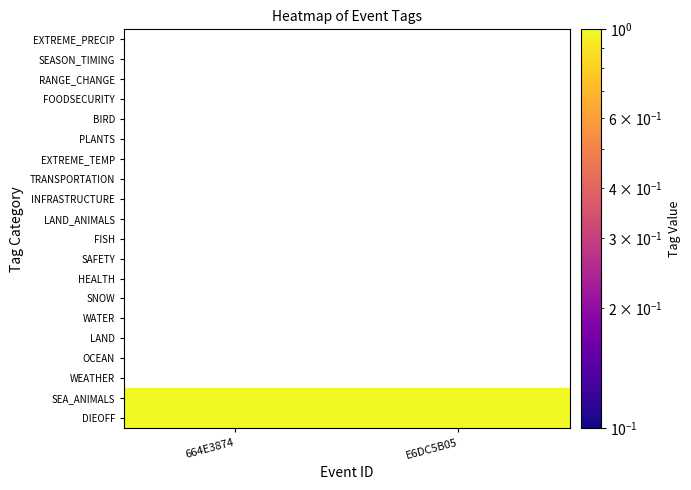

What is the spread (max minus min) of values at 0?

1